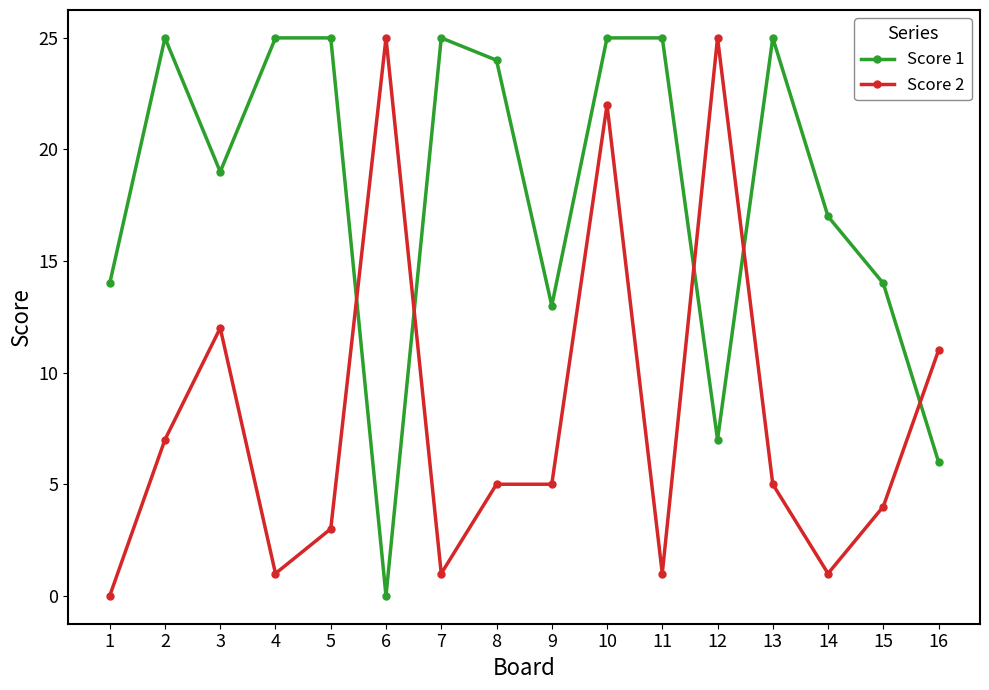

What is the difference between the maximum and minimum values in the Score 1 series?

25